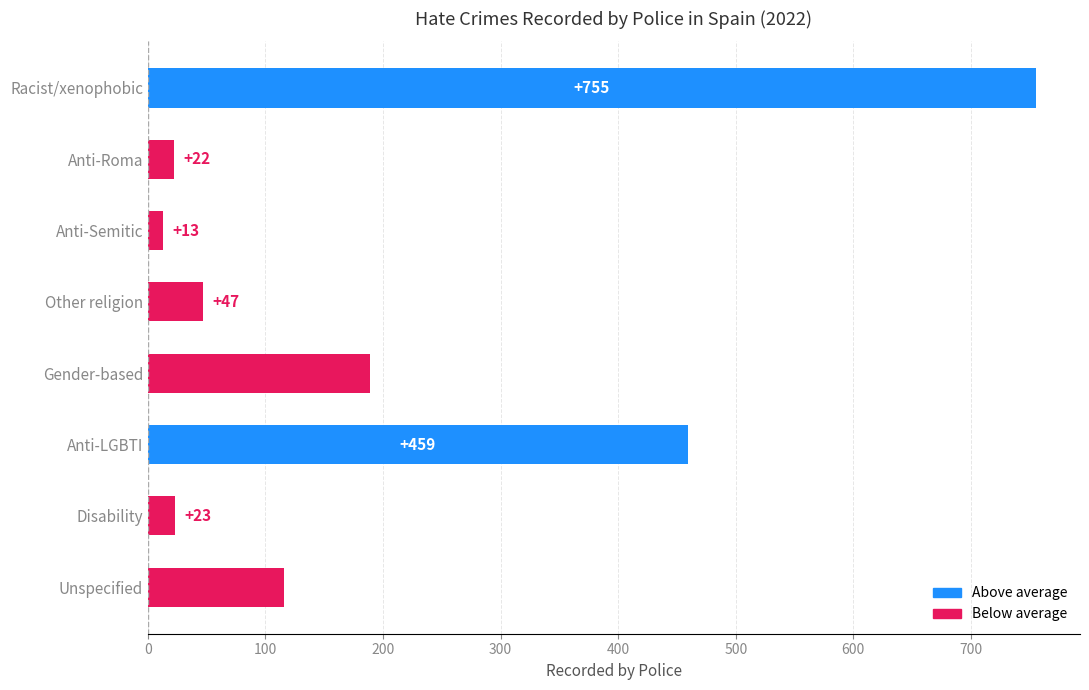

Which has a higher value, Anti-LGBTI or Disability?

Anti-LGBTI